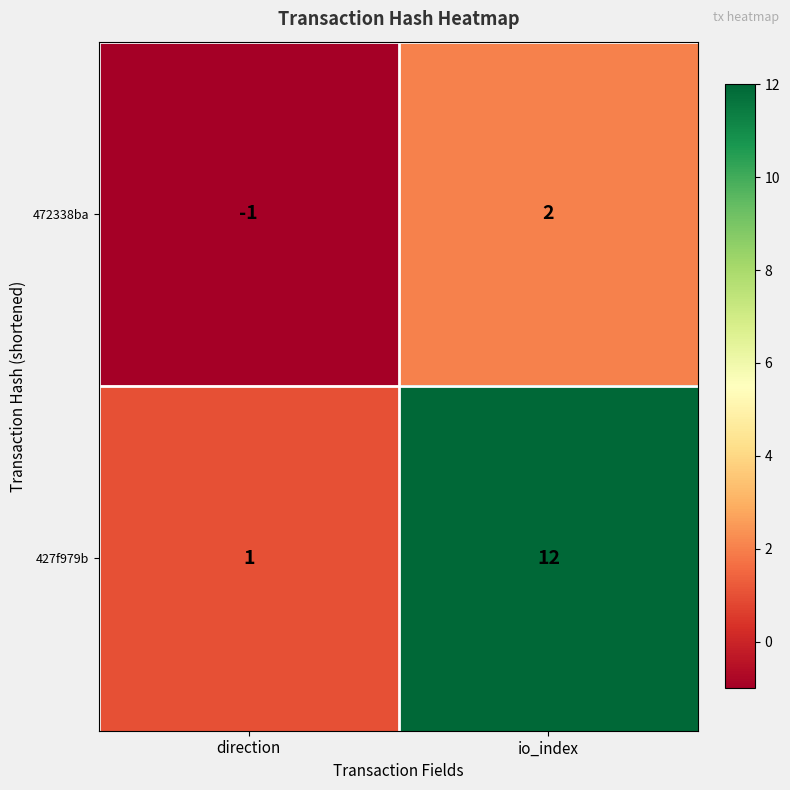

Which series has the largest range (max minus min)?

427f979b